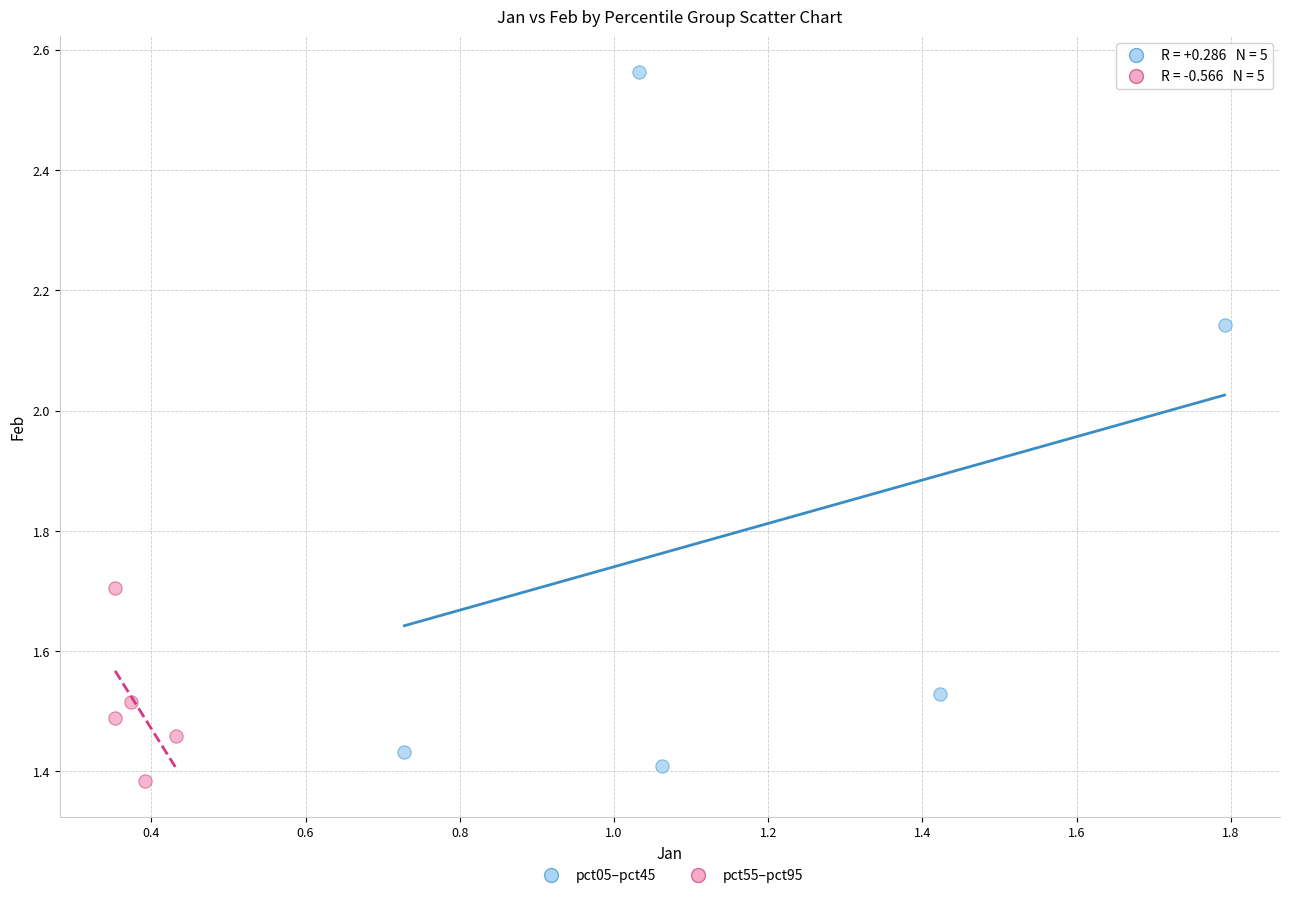

Which series reaches the maximum Y coordinate?

pct05–pct45